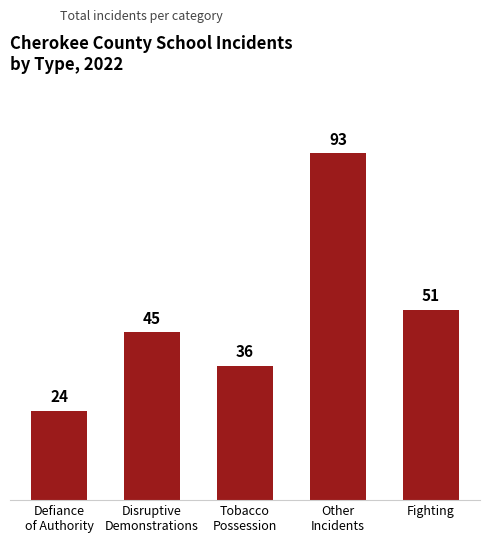

Reading left to right, list all the values displayed in this chart.

Defiance
of Authority=24	Disruptive
Demonstrations=45	Tobacco
Possession=36	Other
Incidents=93	Fighting=51